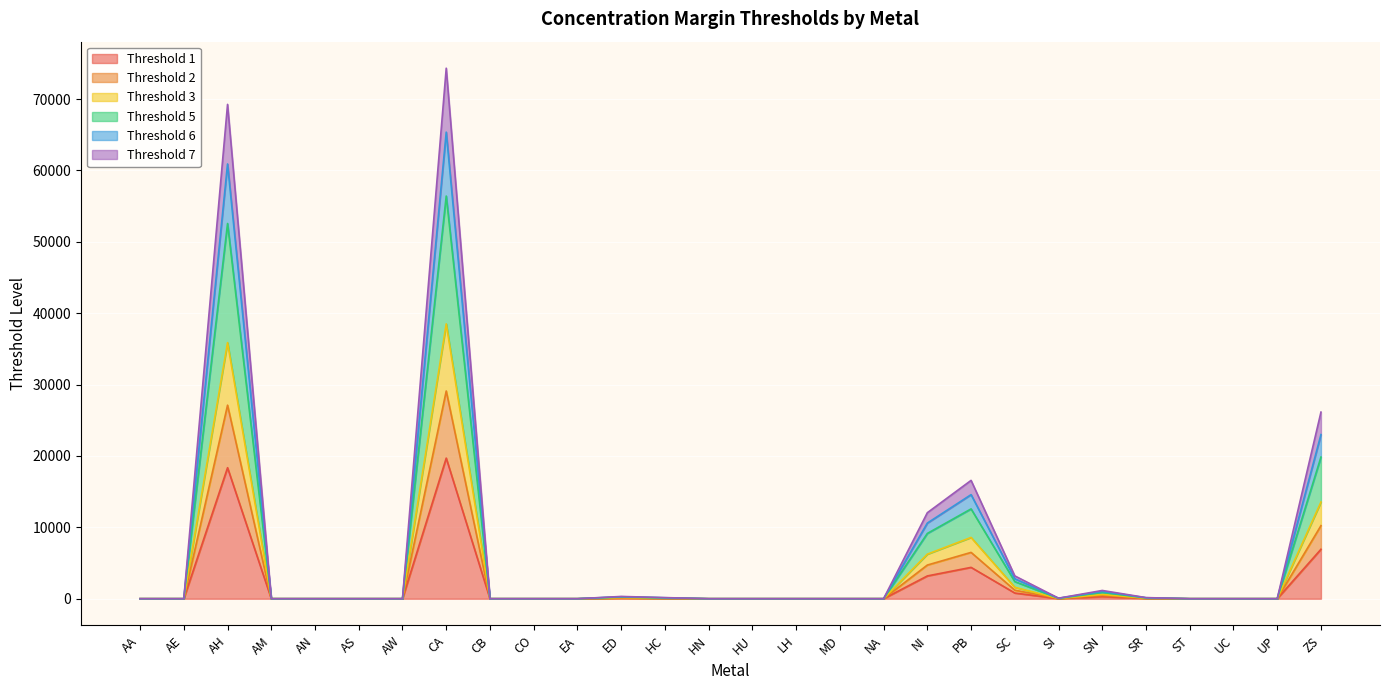

What is the spread (max minus min) of values at HN?

6